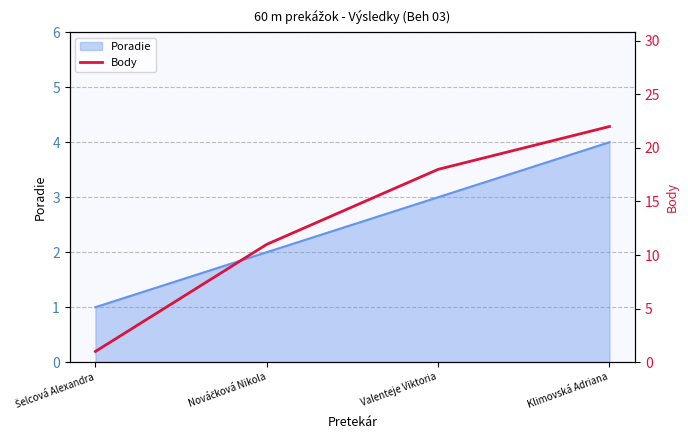

Reading left to right, what are all the values shown in this chart?

1	11	18	22